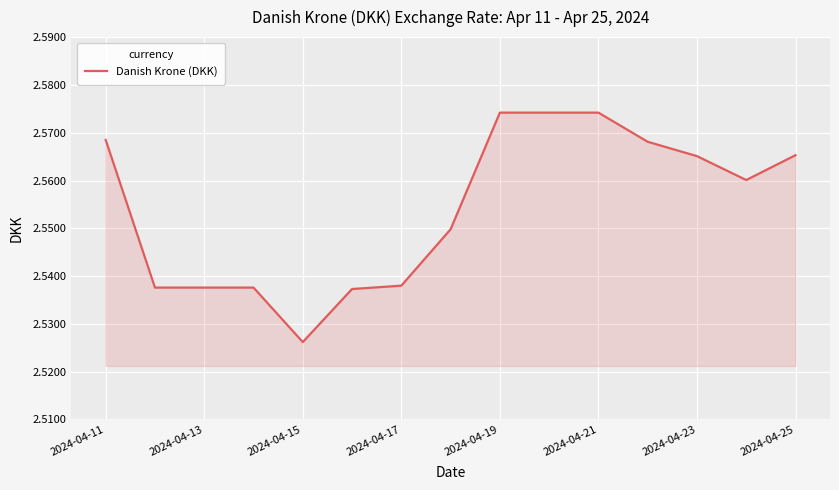

Where is the data nearest to the value 2?

2024-04-15